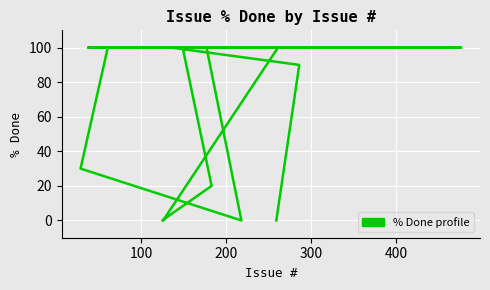

Is it true that the value at 15 is 157?

False